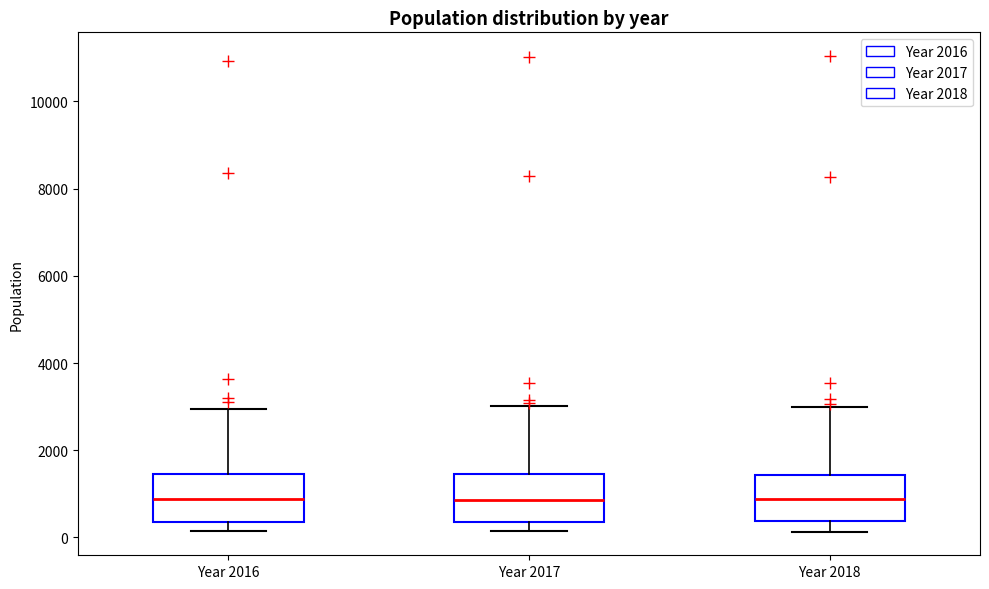

Reading left to right, transcribe this box plot: for each box, give where its median line is, the range the box spans, and where its two whiskers end, as read against the y-axis. The values are not printed on the chart, so give them approximately, as read against the axis.

Year 2016: median 800, box 400 to 1400, whiskers 200 to 3000
Year 2017: median 800, box 400 to 1400, whiskers 200 to 3000
Year 2018: median 800, box 400 to 1400, whiskers 200 to 3000